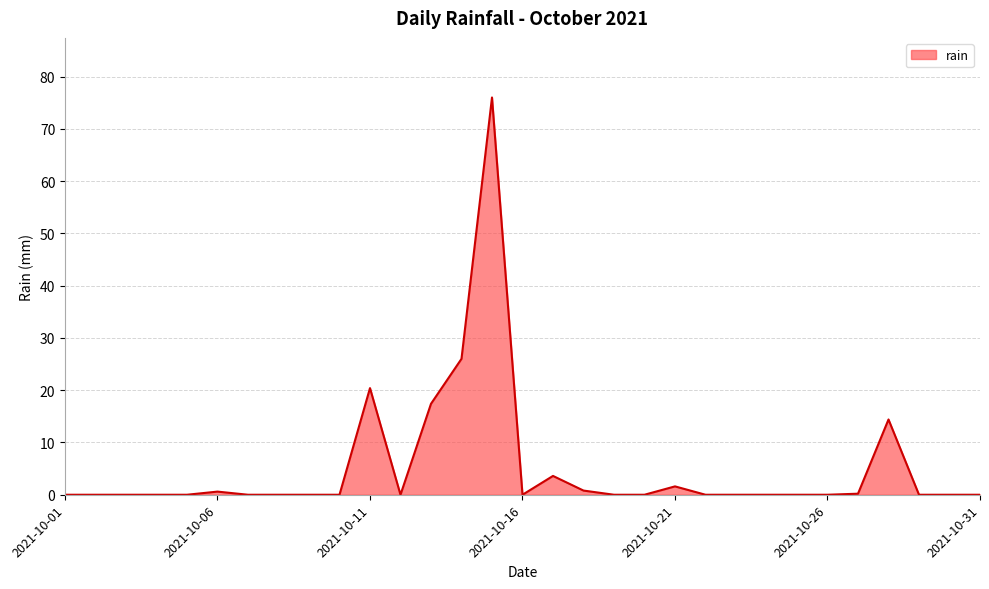

What is the difference between the maximum and minimum values?

76.0